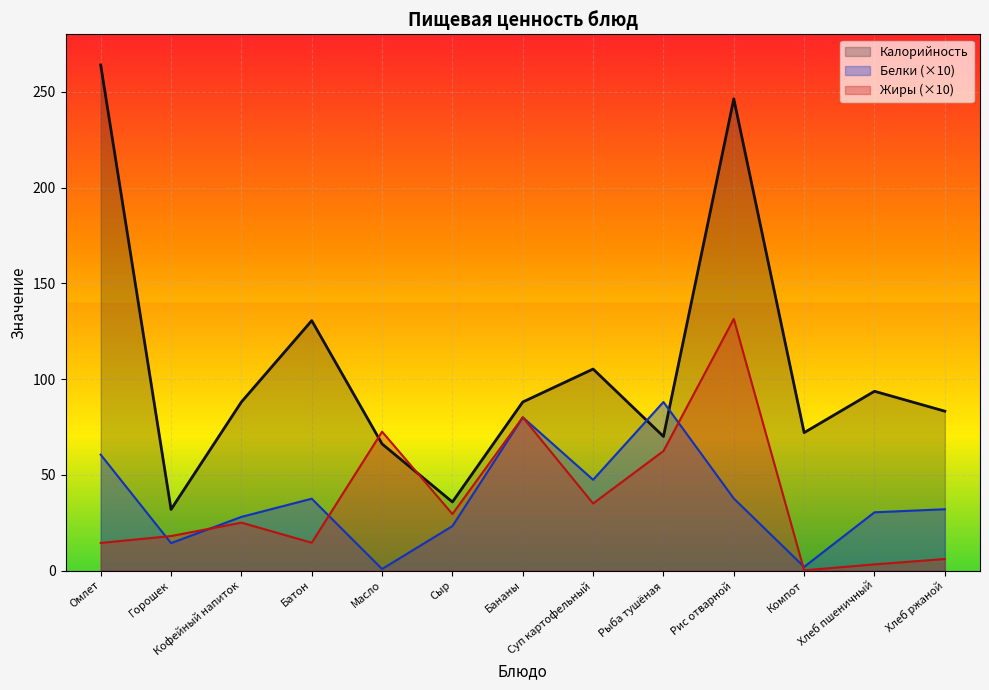

At which label does Жиры first exceed 25?

Масло